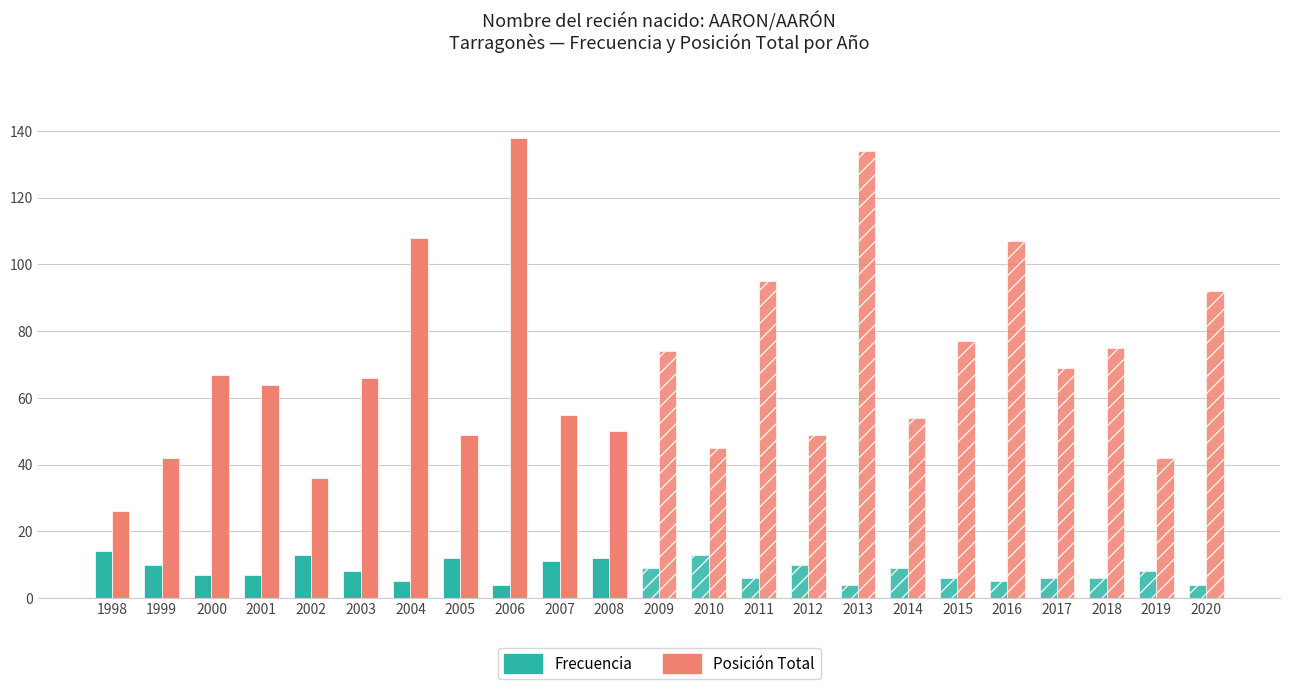

The value of Posición Total at 1999 is 9. True or false?

False